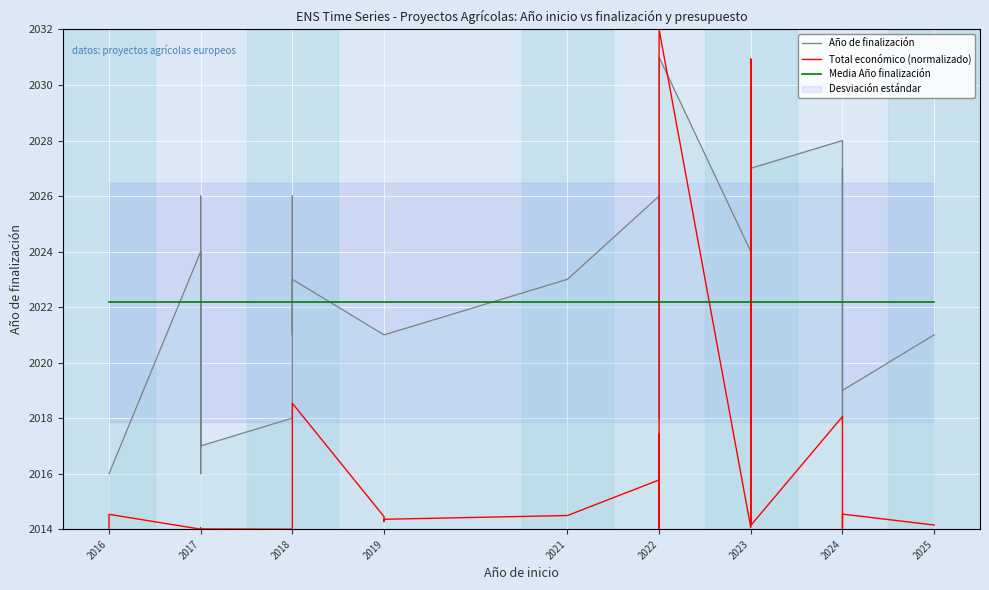

At how many categories does at least one series exceed 2020?

35